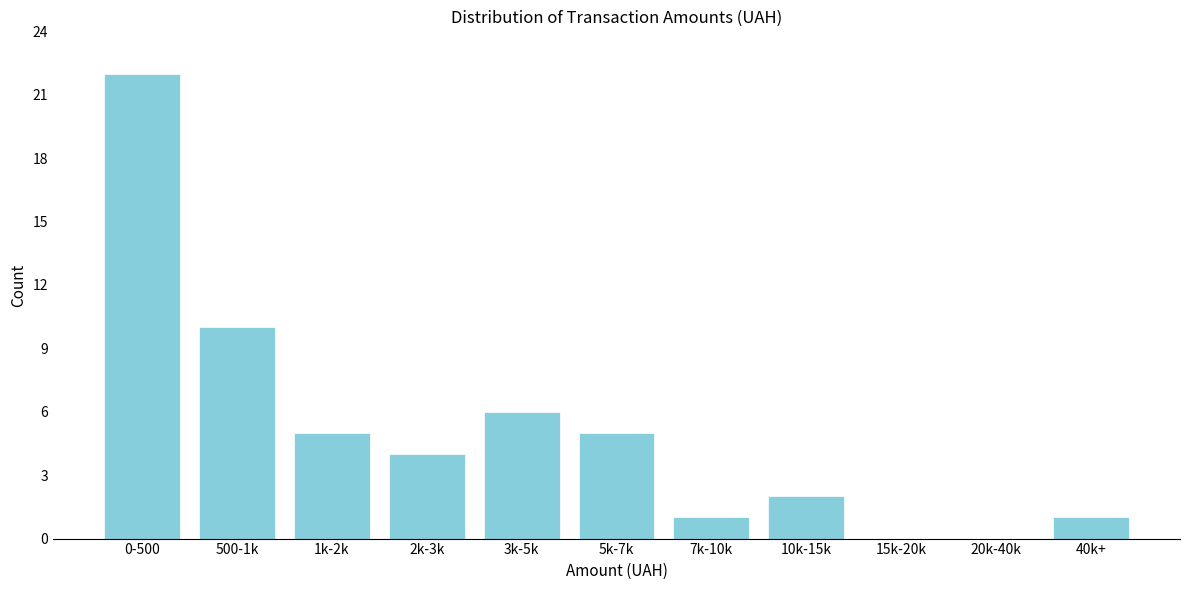

Reading right to left, extract all data points from this chart.

40k+=1	20k-40k=0	15k-20k=0	10k-15k=2	7k-10k=1	5k-7k=5	3k-5k=6	2k-3k=4	1k-2k=5	500-1k=10	0-500=22